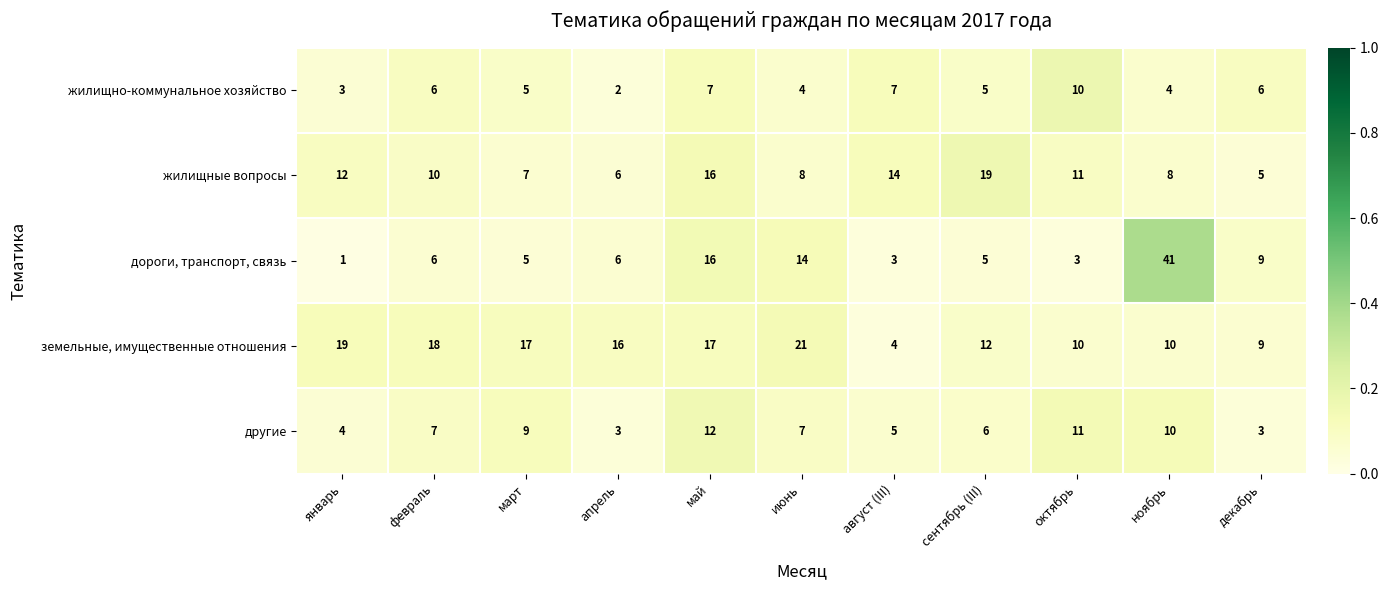

Rank the series by their maximum value, from lowest to highest.

жилищно-коммунальное хозяйство, другие, жилищные вопросы, земельные, имущественные отношения, дороги, транспорт, связь